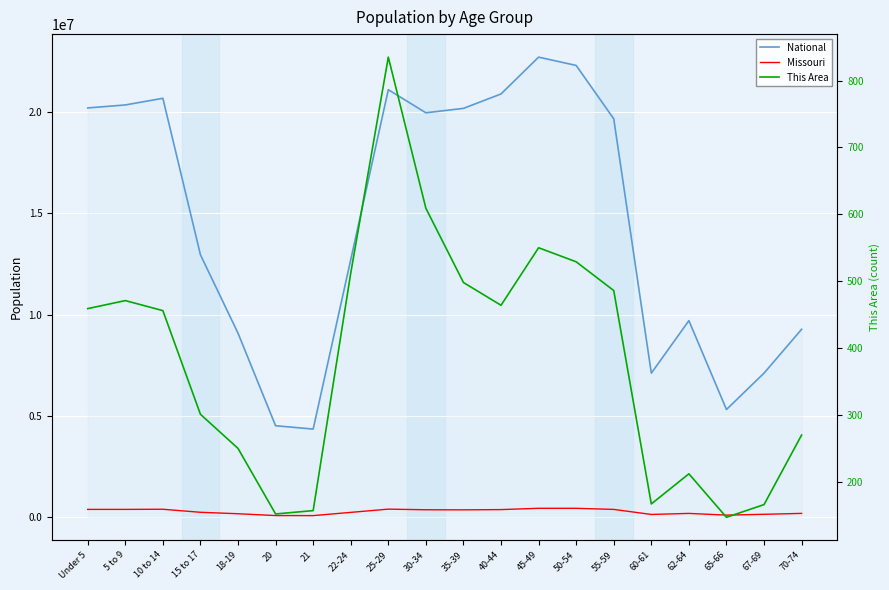

Where does the Missouri series first go above 368070?

Under 5